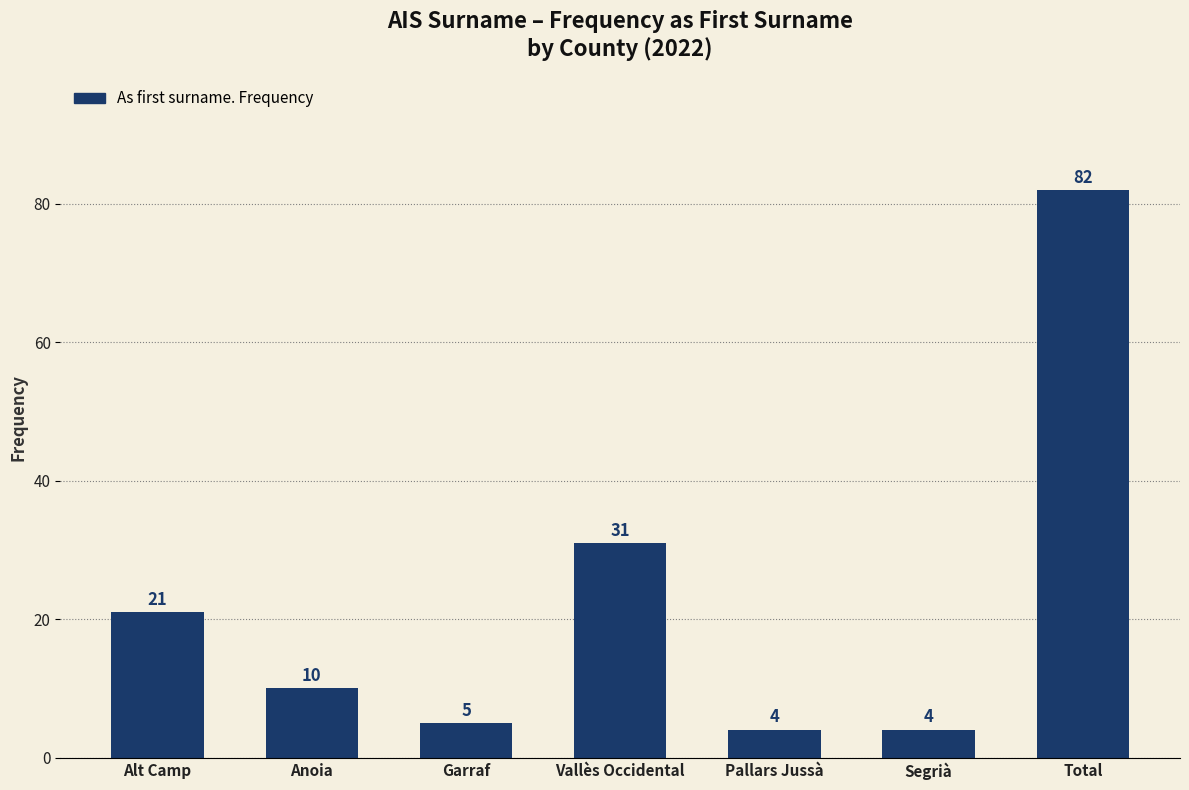

What is the maximum value shown in the chart?

82